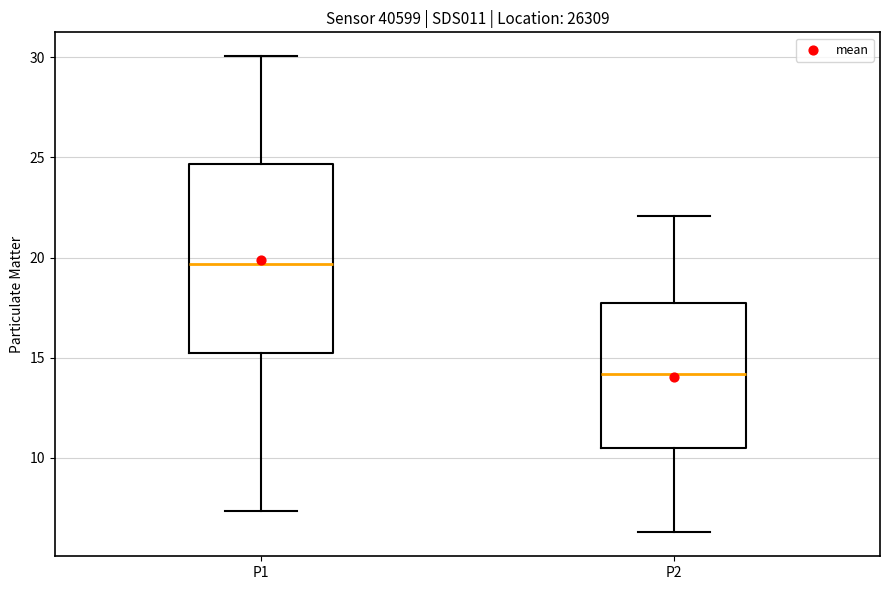

Reading left to right, read every box against the y-axis: the position of its median line, the range the box covers, and the ends of its whiskers. The values are not printed on the chart, so give them approximately, as read against the axis.

P1: median 19.5, box 15.0 to 24.5, whiskers 7.5 to 30.0
P2: median 14.0, box 10.5 to 17.5, whiskers 6.5 to 22.0